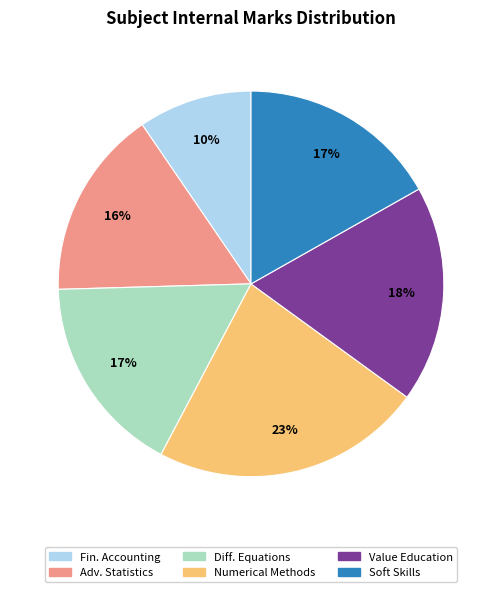

To the nearest percent, what portion does Adv. Statistics represent?

16%